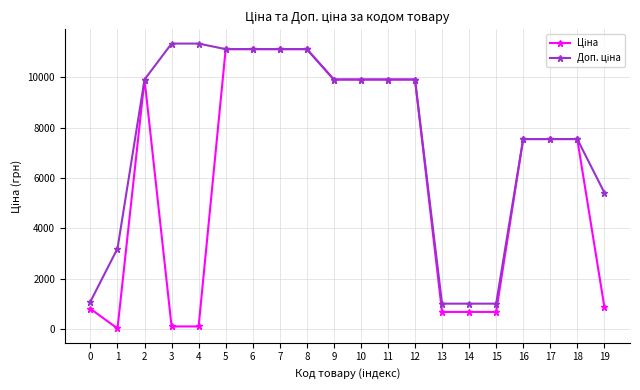

What is the maximum value shown in the chart?

11334.0